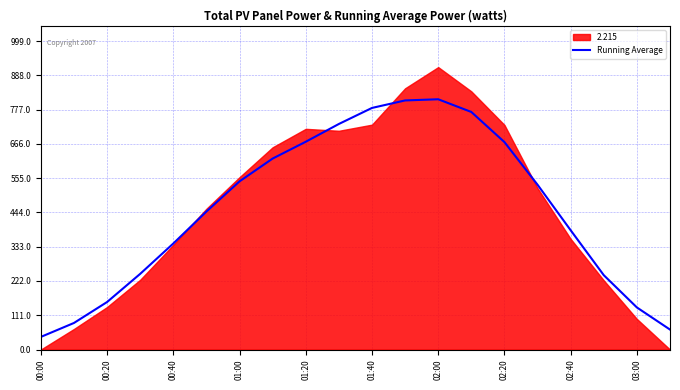

What is the sum of the values at 17 and 15?

774.7